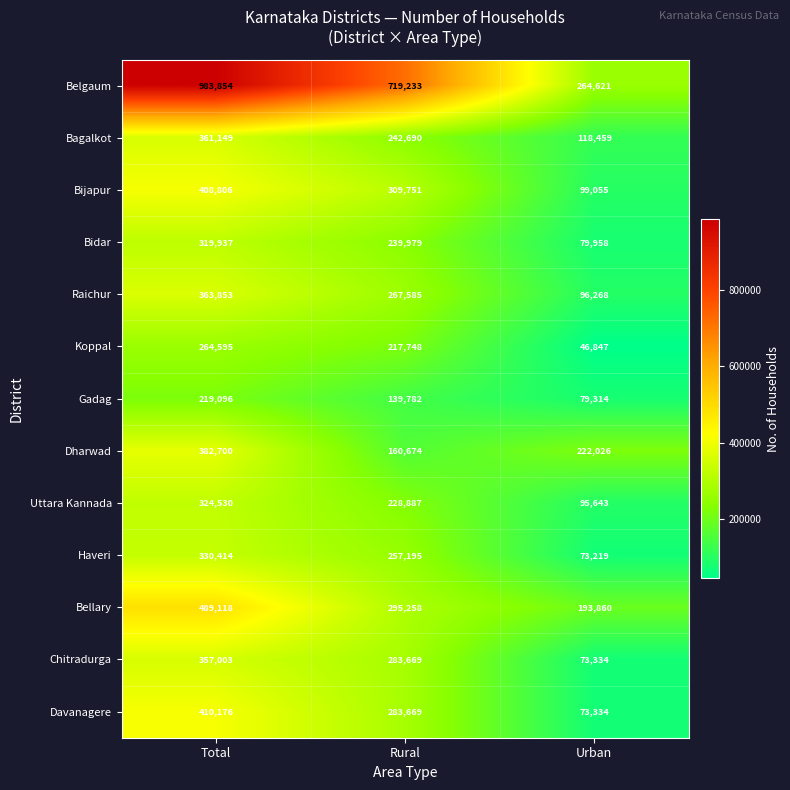

List the series in order of their peak value, highest first.

Belgaum, Bellary, Davanagere, Bijapur, Dharwad, Raichur, Bagalkot, Chitradurga, Haveri, Uttara Kannada, Bidar, Koppal, Gadag